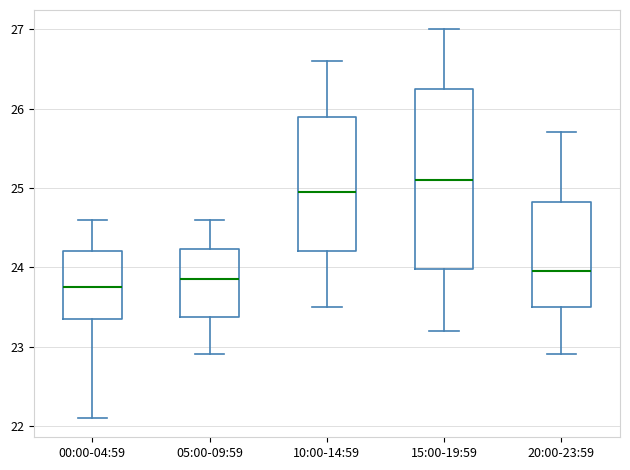

Reading left to right, read every box against the y-axis: the position of its median line, the range the box covers, and the ends of its whiskers. The values are not printed on the chart, so give them approximately, as read against the axis.

00:00-04:59: median 23.8, box 23.4 to 24.2, whiskers 22.1 to 24.6
05:00-09:59: median 23.9, box 23.4 to 24.2, whiskers 22.9 to 24.6
10:00-14:59: median 25.0, box 24.2 to 25.9, whiskers 23.5 to 26.6
15:00-19:59: median 25.1, box 24.0 to 26.3, whiskers 23.2 to 27.0
20:00-23:59: median 24.0, box 23.5 to 24.8, whiskers 22.9 to 25.7